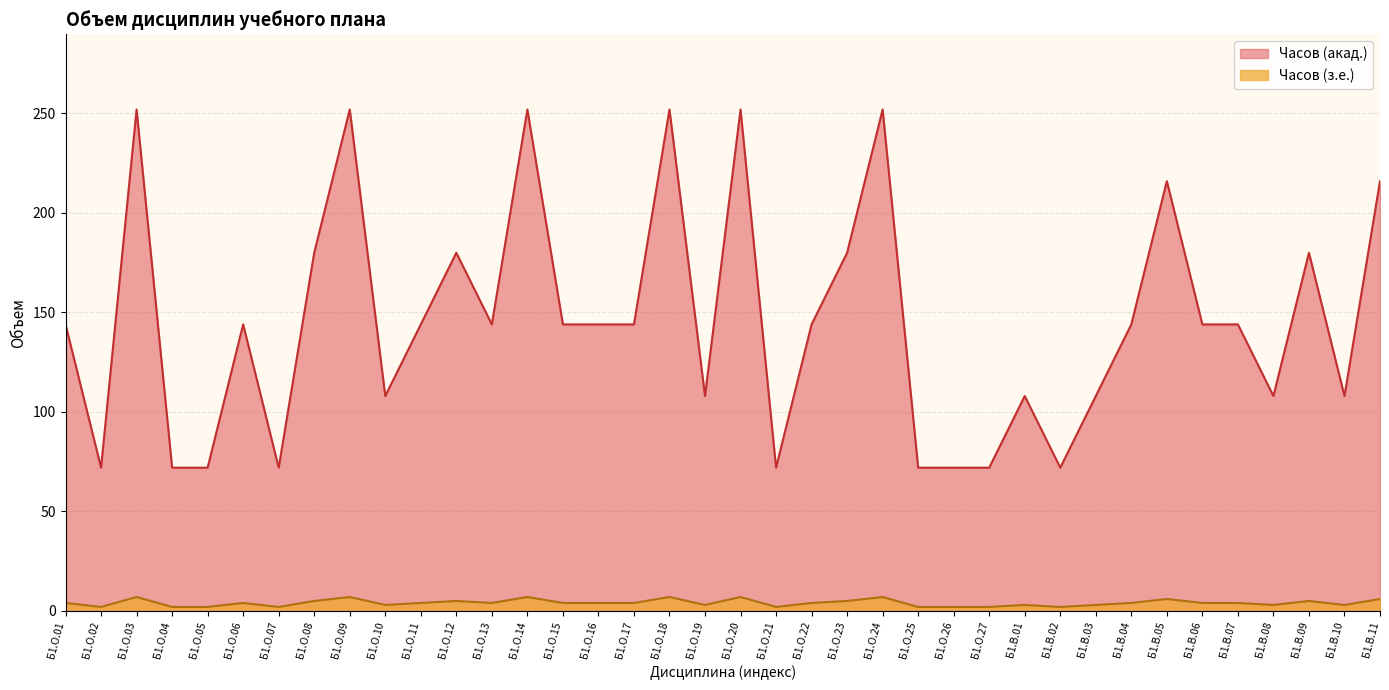

Which series has the widest spread of values?

Часов (акад.)